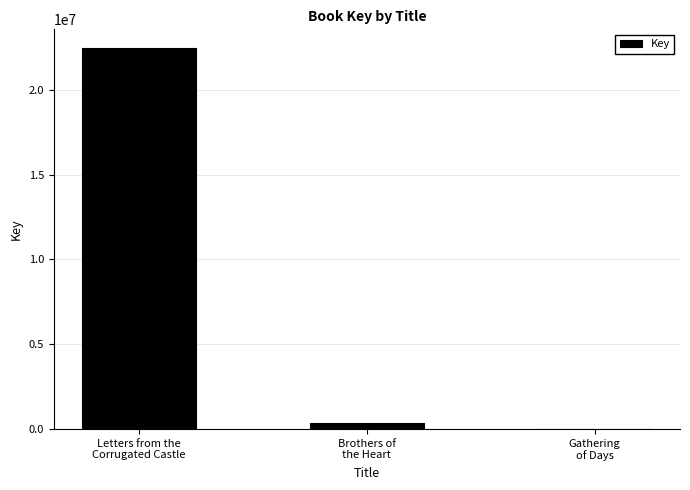

Reading left to right, transcribe all the data shown in this chart.

Letters from the
Corrugated Castle=22441634	Brothers of
the Heart=334292	Gathering
of Days=5314